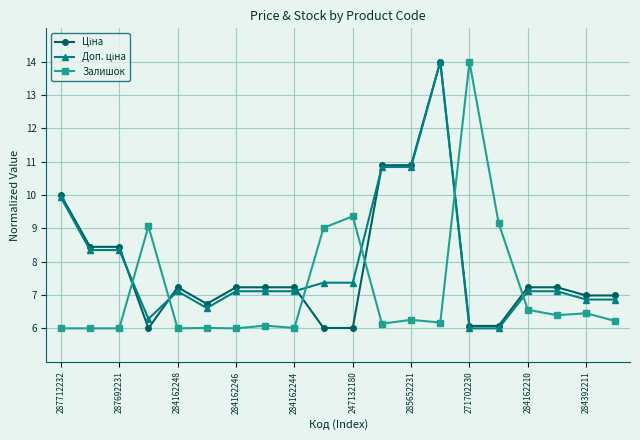

What is the lowest value of the Залишок series?

6.0